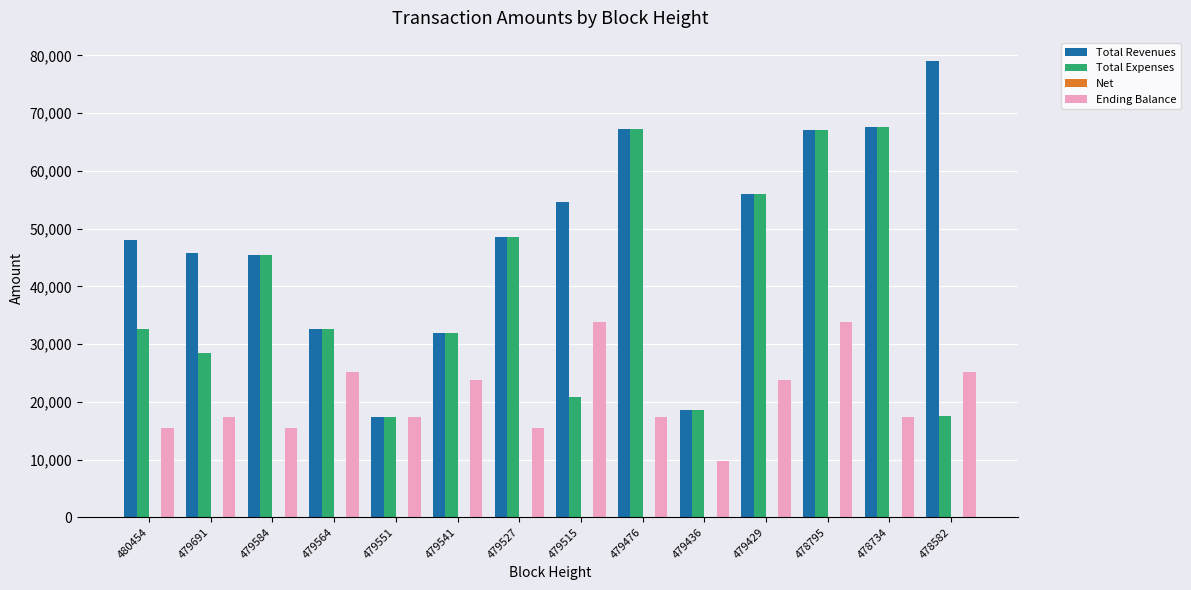

What is the maximum value shown in the chart?

79094.0